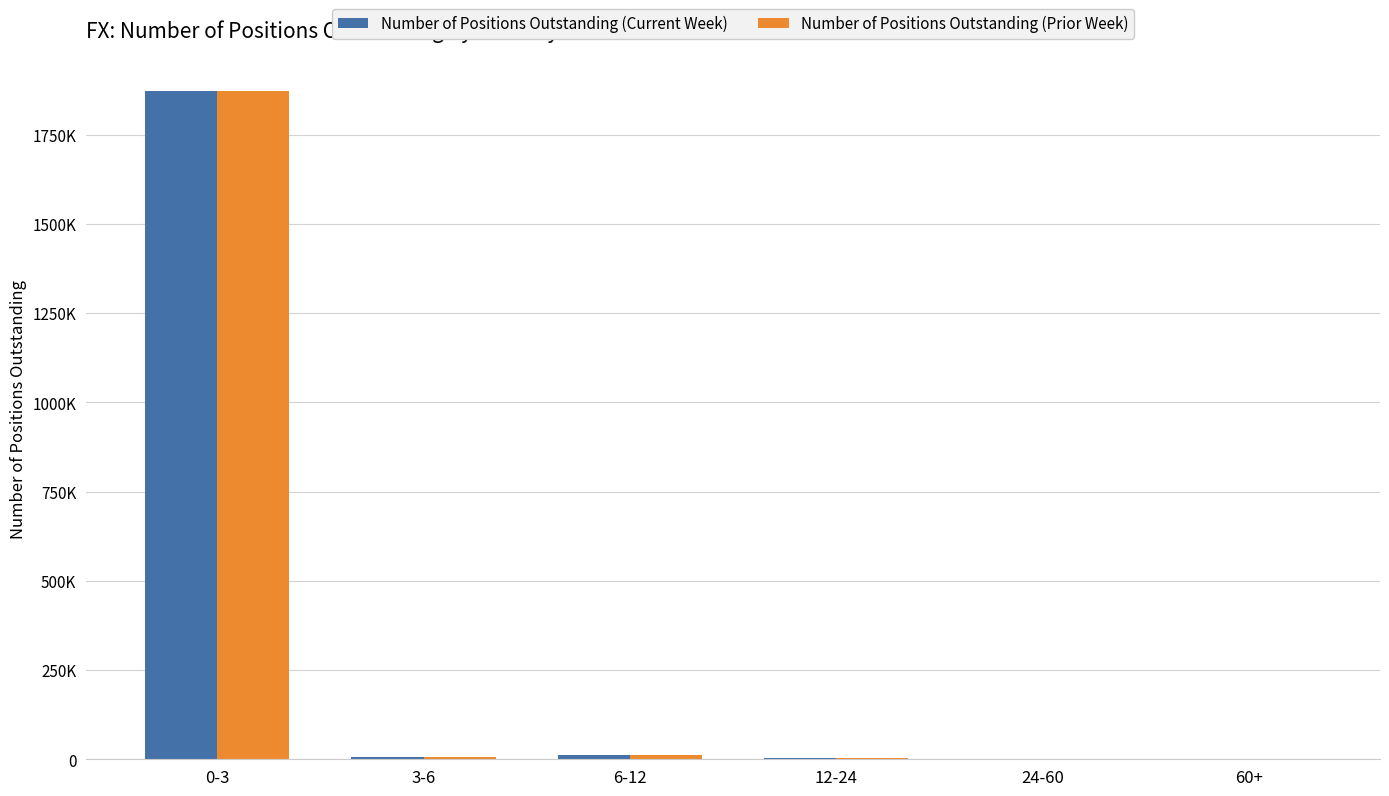

At how many categories does at least one series exceed 1055572?

1